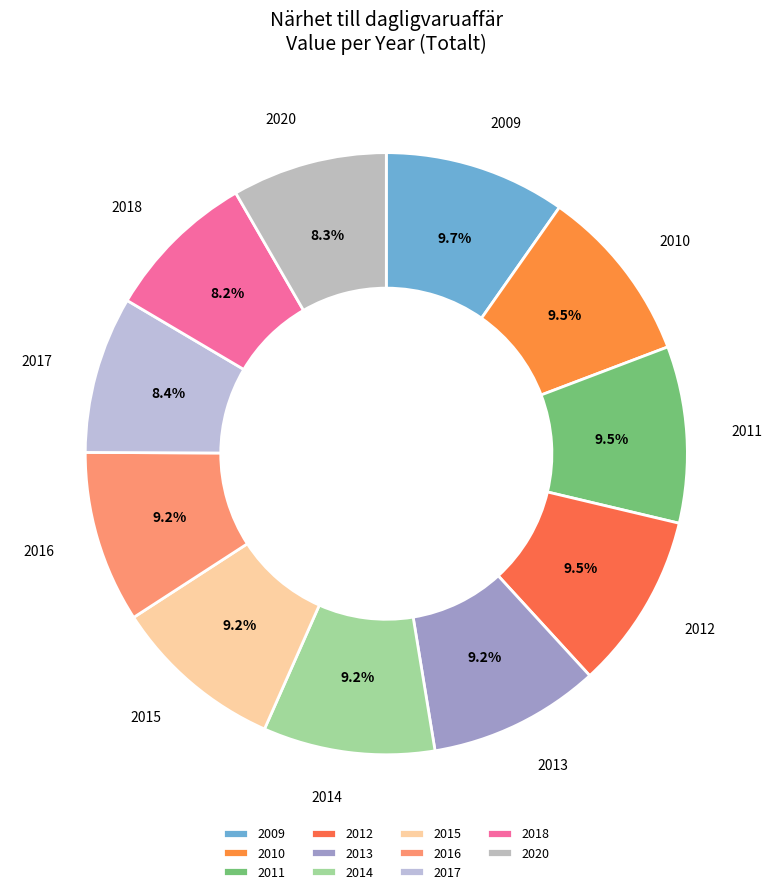

Is 2016 the majority of the pie?

No